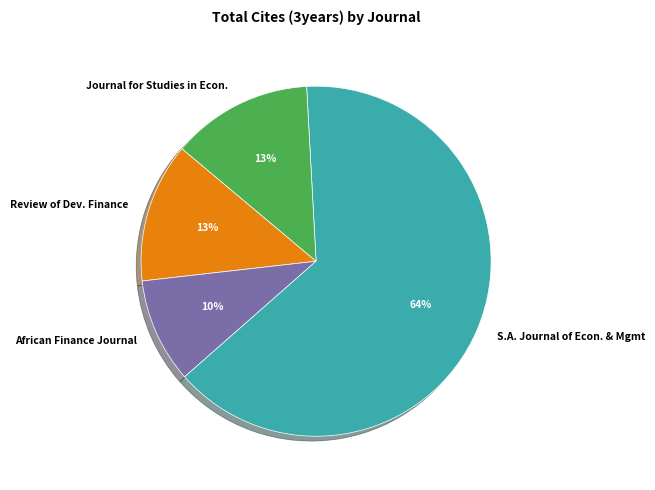

Is it true that S.A. Journal of Econ. & Mgmt is 59% of the pie?

False